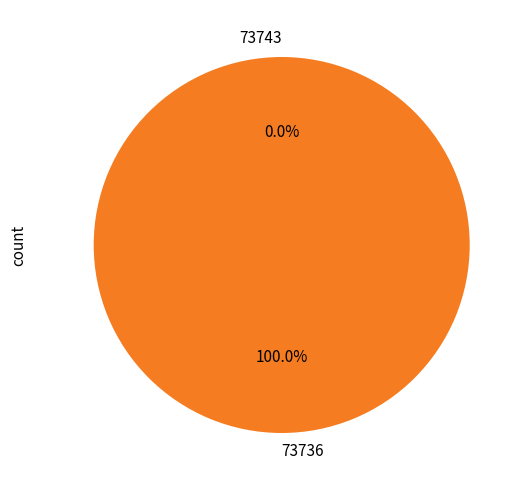

Rank the categories by value from lowest to highest.

73743, 73736